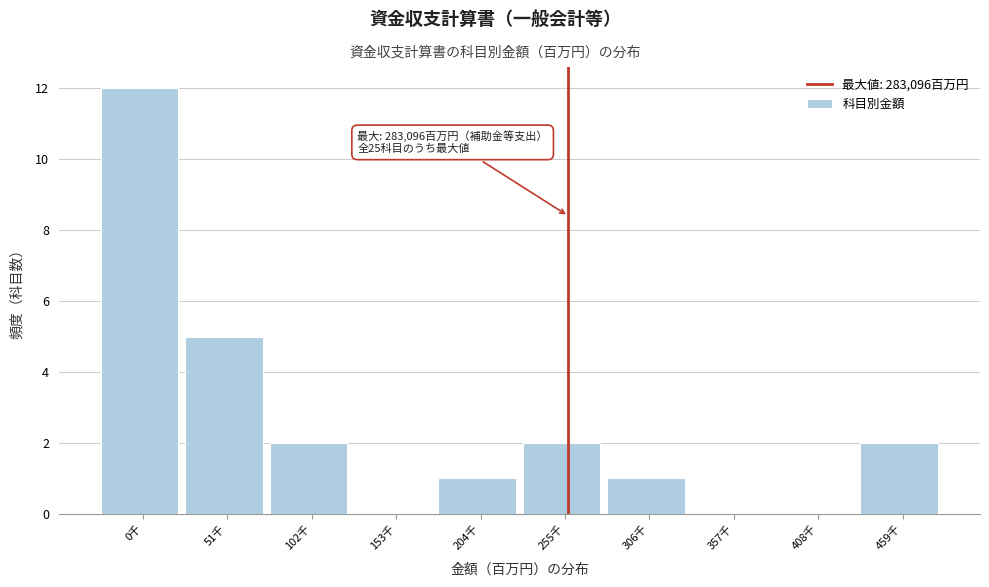

Reading left to right, what are all the values shown in this chart?

0千=12	51千=5	102千=2	153千=0	204千=1	255千=2	306千=1	357千=0	408千=0	459千=2